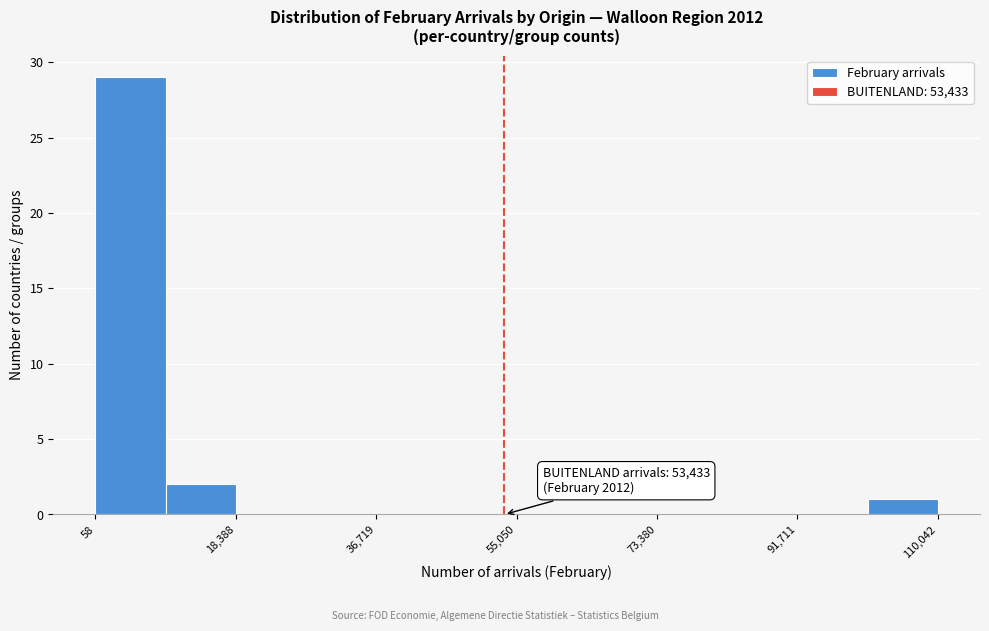

Which range on the x-axis has the tallest bar?

0 to 10000